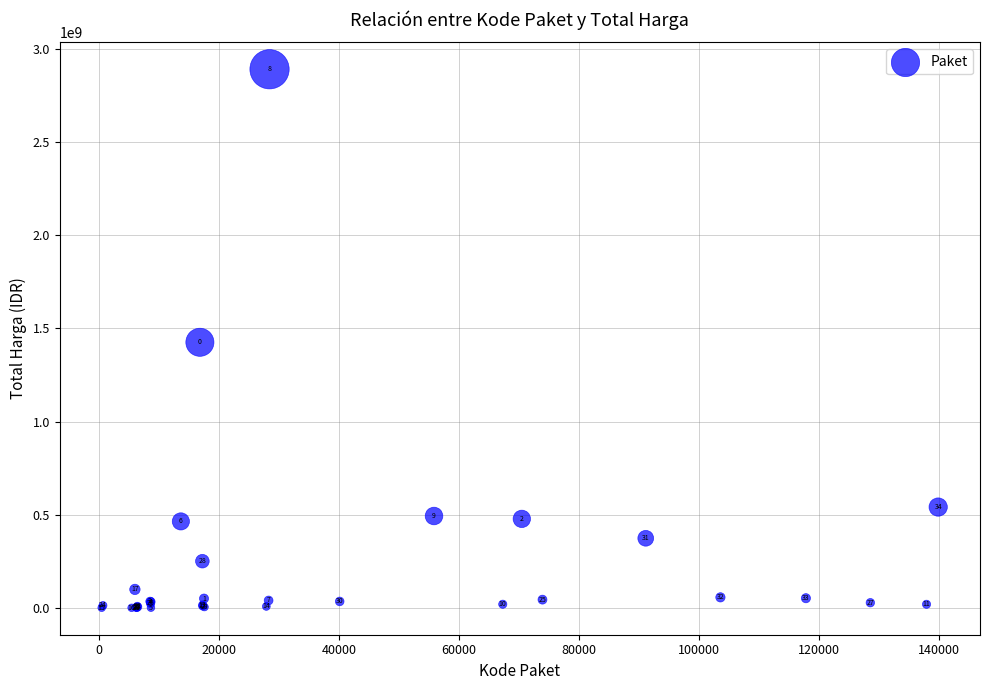

What Y value in the scatter plot is closest to 1446100000?

1425867900